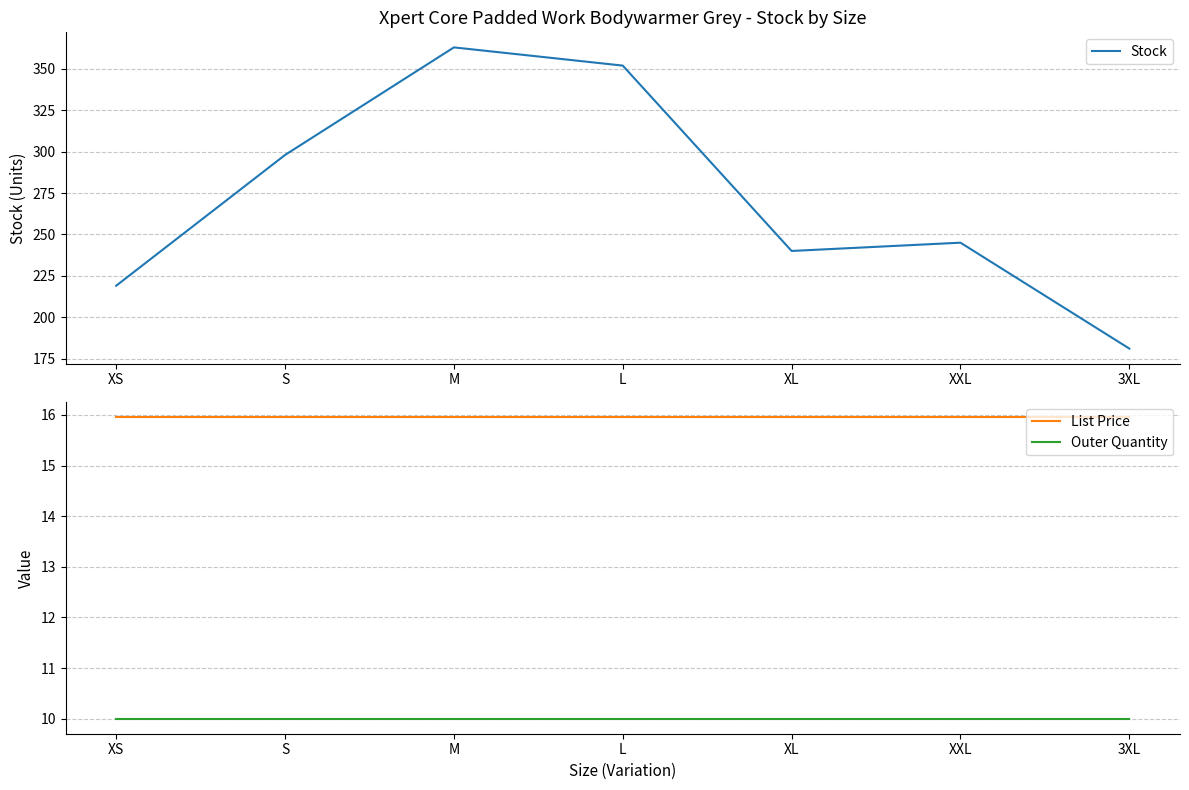

Reading left to right, list all the values displayed in this chart.

Stock: XS=219.0	S=298.0	M=363.0	L=352.0	XL=240.0	XXL=245.0	3XL=181.0
List Price: XS=15.9	S=15.9	M=15.9	L=15.9	XL=15.9	XXL=15.9	3XL=15.9
Outer Quantity: XS=10.0	S=10.0	M=10.0	L=10.0	XL=10.0	XXL=10.0	3XL=10.0